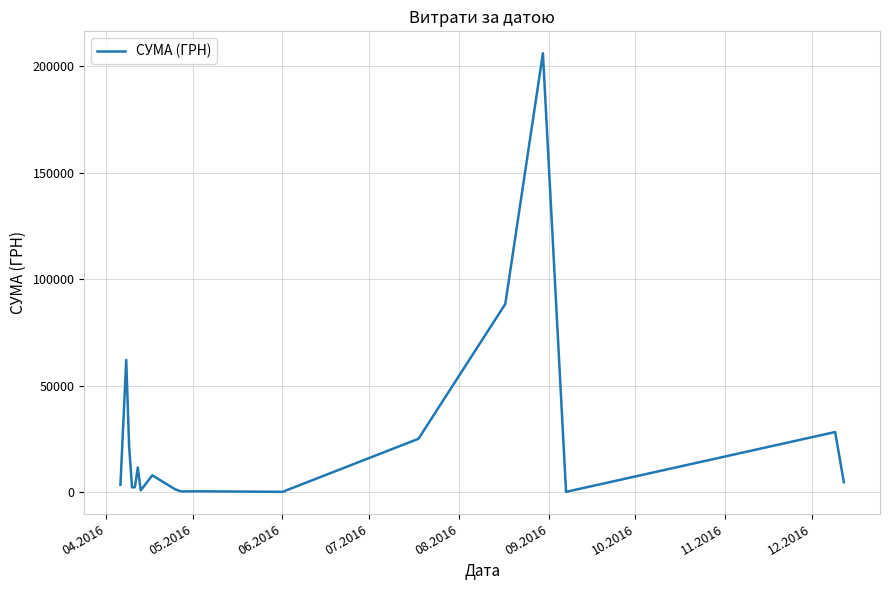

What is the maximum value shown in the chart?

206158.5